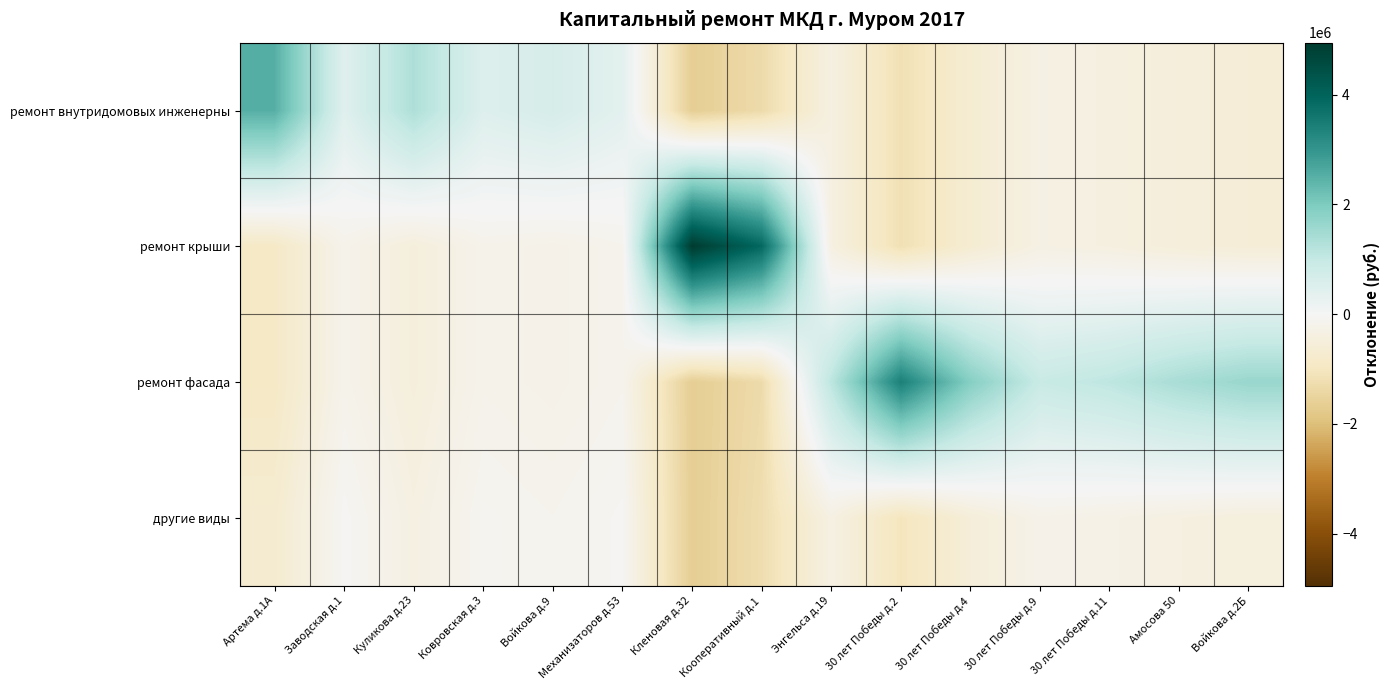

At how many categories does at least one series exceed 1951410?

4